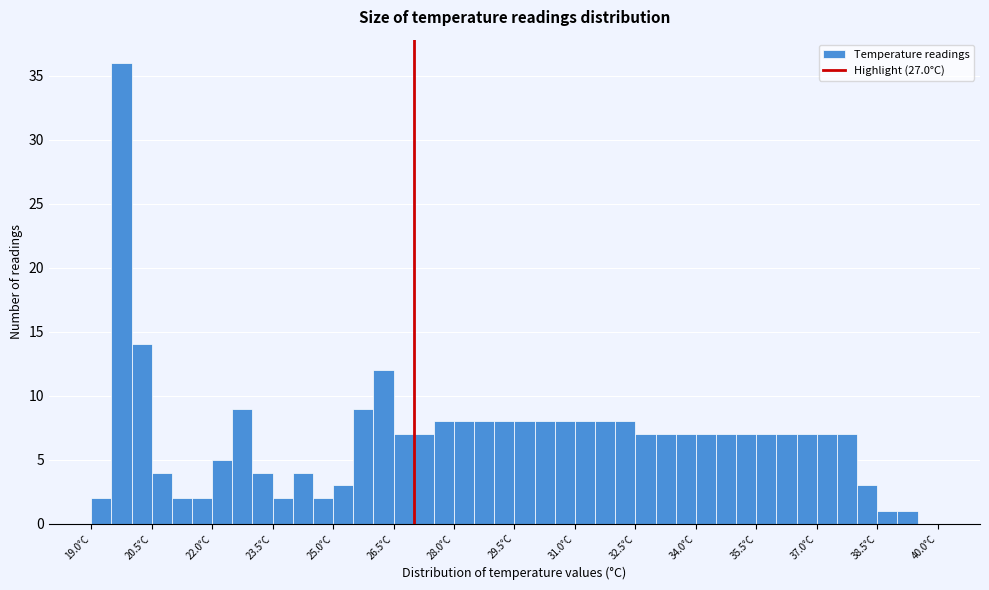

Around what value on the x-axis is the tallest bar? Give the approximate position of its centre, as read against the axis.

19.8